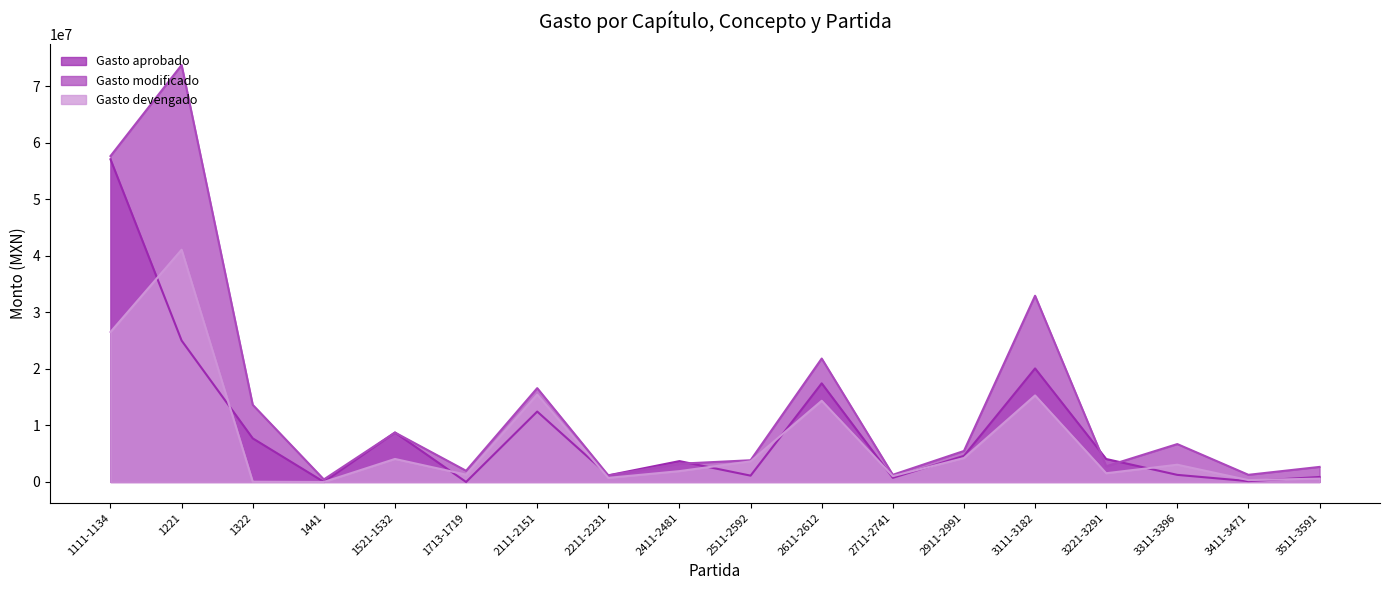

What is the average value of the Gasto modificado series?

14214247.2